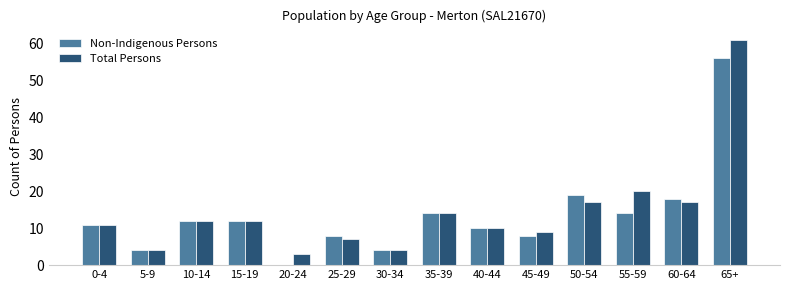

Reading left to right, transcribe all the data shown in this chart.

Non-Indigenous Persons: 11	4	12	12	0	8	4	14	10	8	19	14	18	56
Total Persons: 11	4	12	12	3	7	4	14	10	9	17	20	17	61